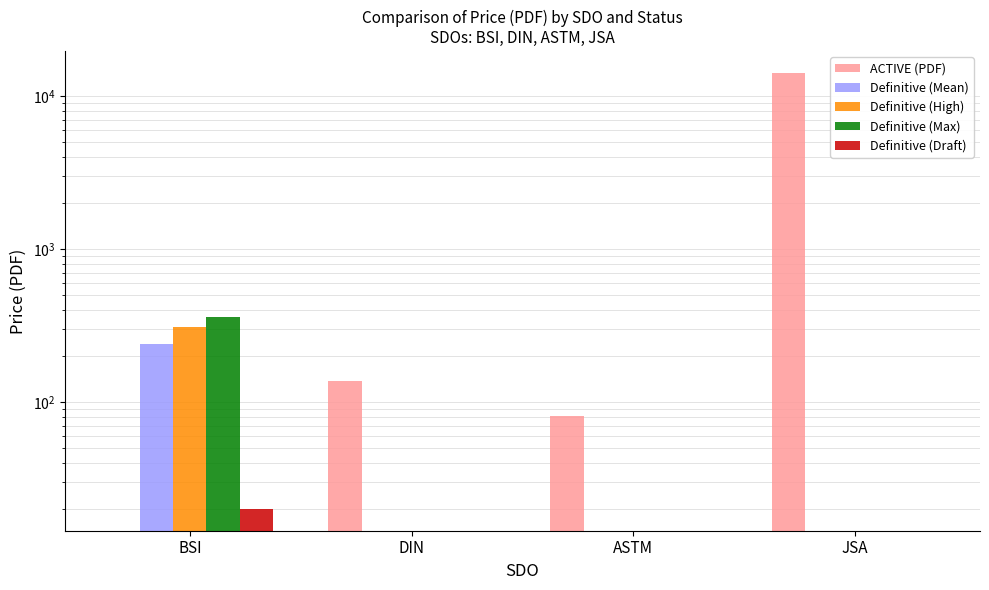

Count the Definitive (High) values in the range 0 to 308.

4